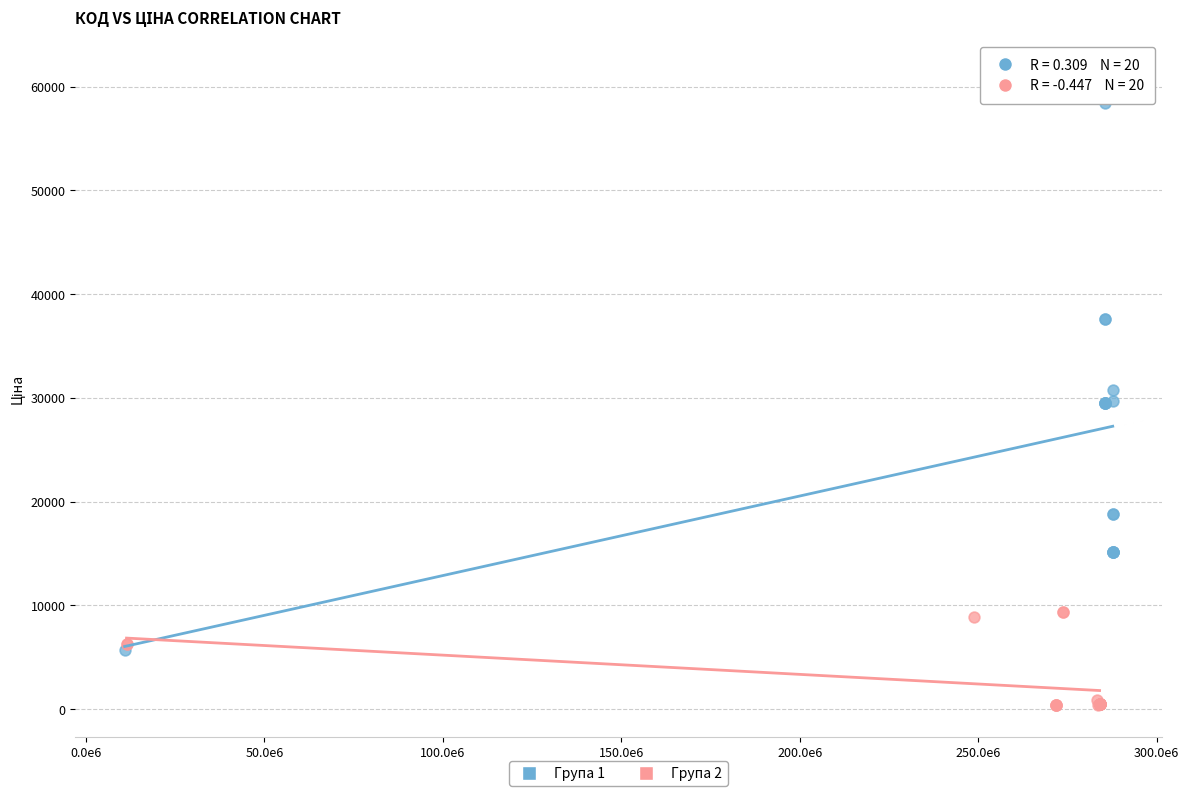

Which series has the largest Y range (max minus min)?

Група 1